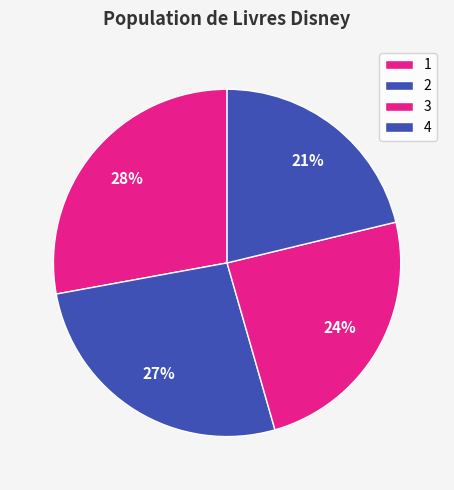

To the nearest percent, what percentage of the pie is 1?

28%